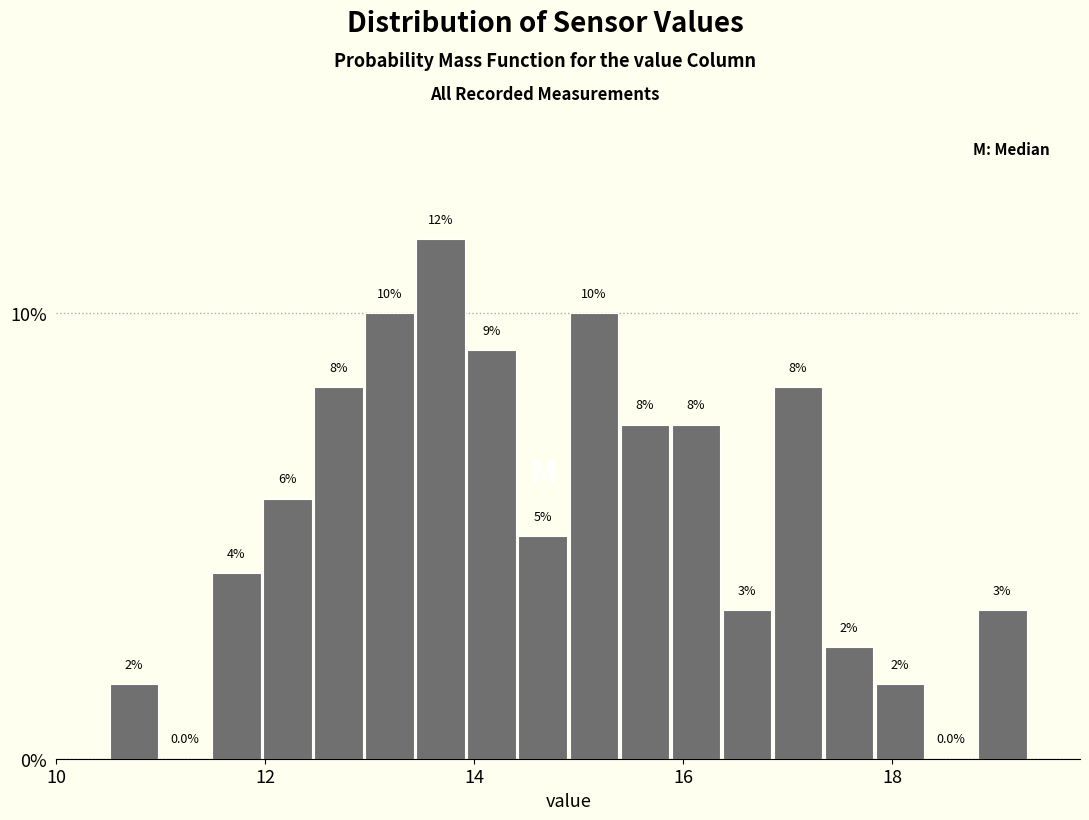

Read against the x-axis, roughly where is the centre of the tallest bar?

13.6